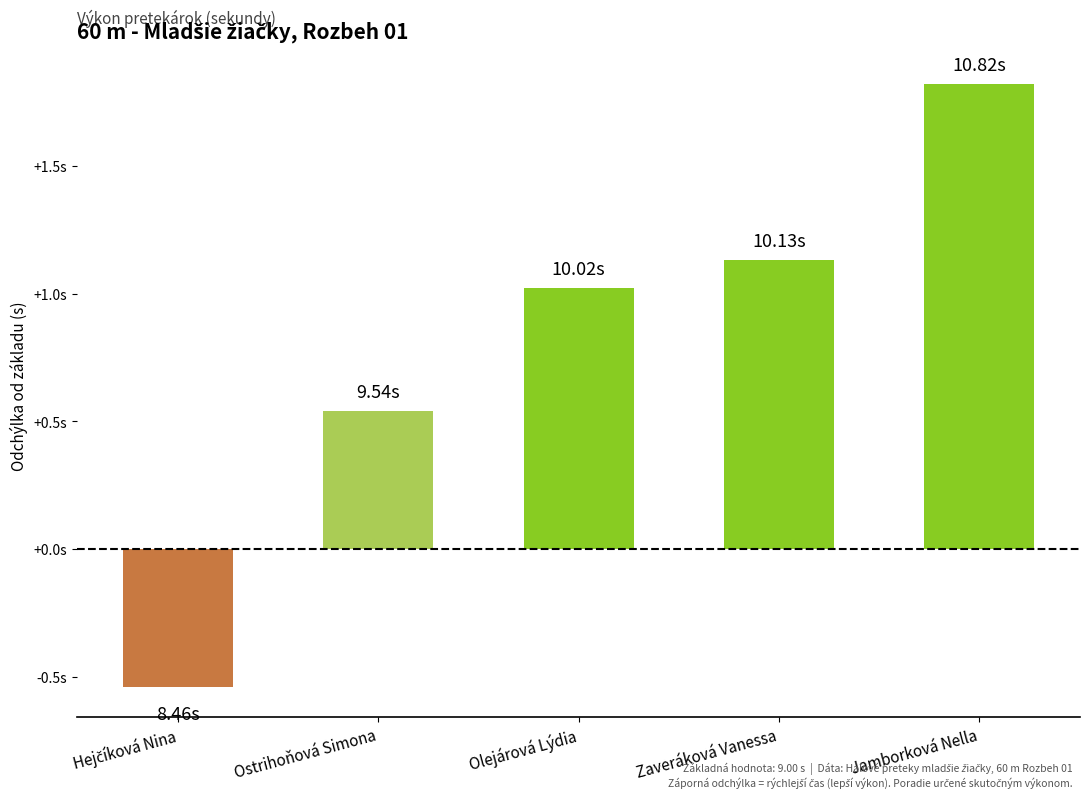

True or false: the data shows 1.1 at Zaveráková Vanessa.

True